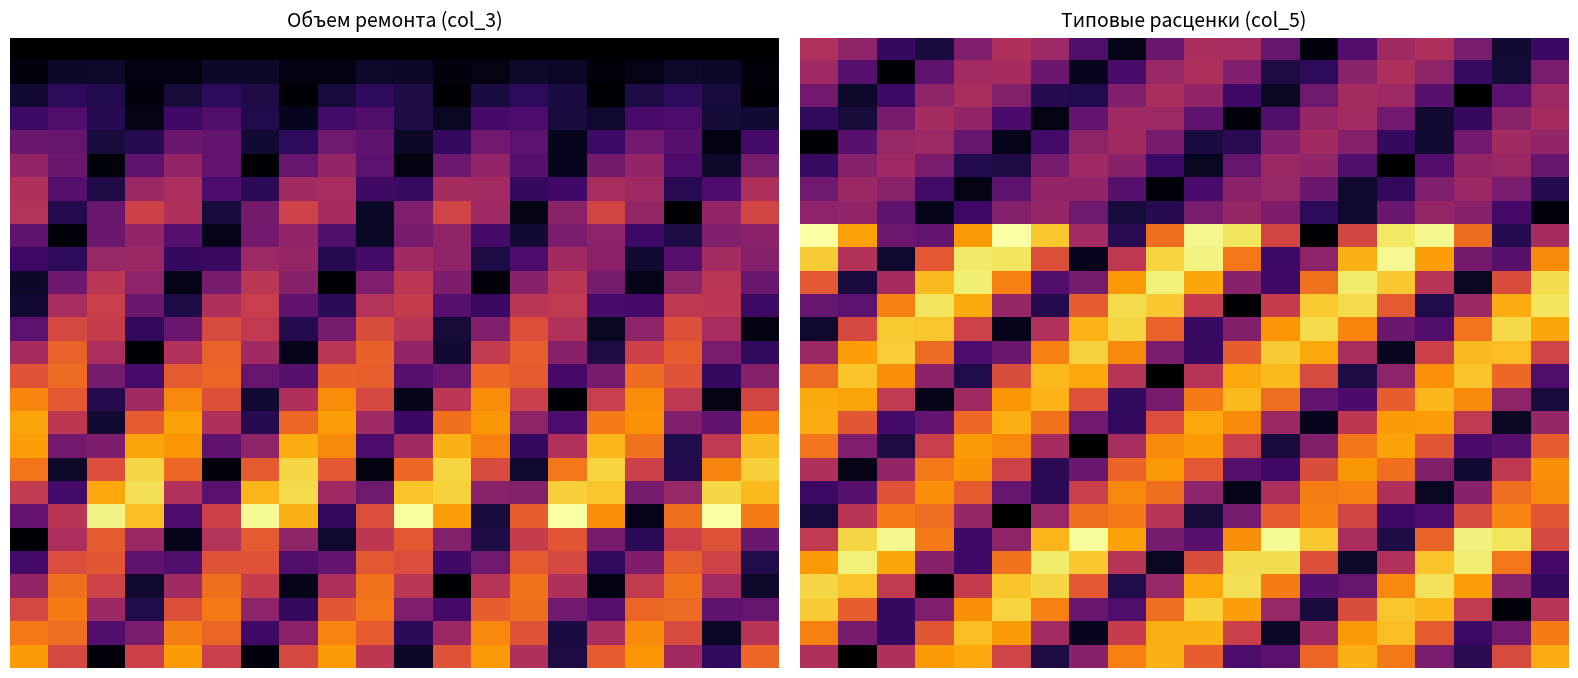

Count the number of data series in this chart.

27